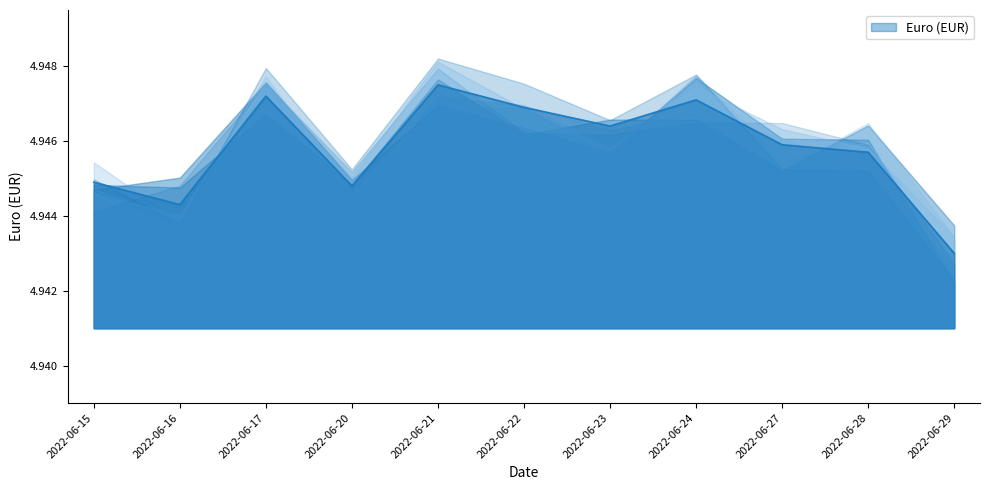

True or false: the data has more than 2 interior local peaks.

True